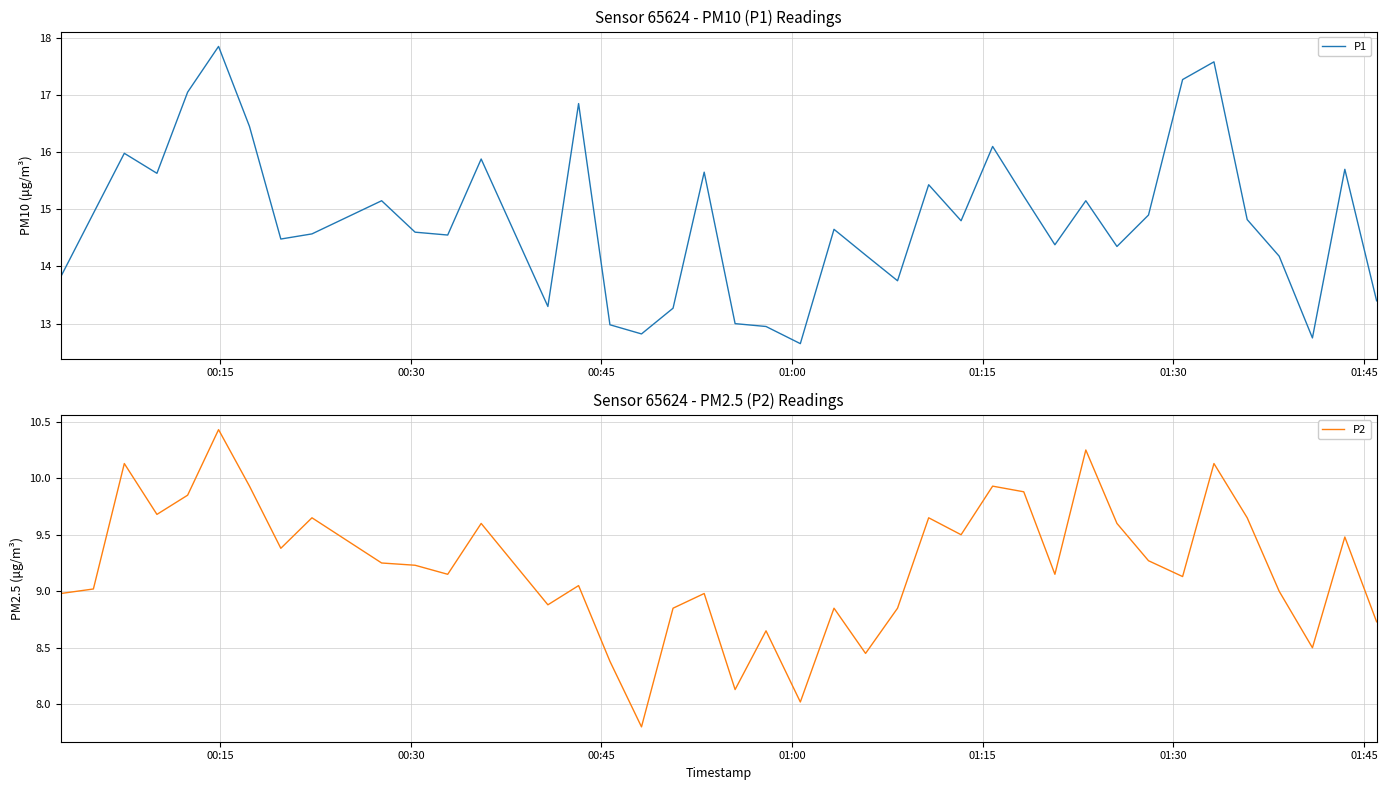

What is the minimum value for P2?

7.8